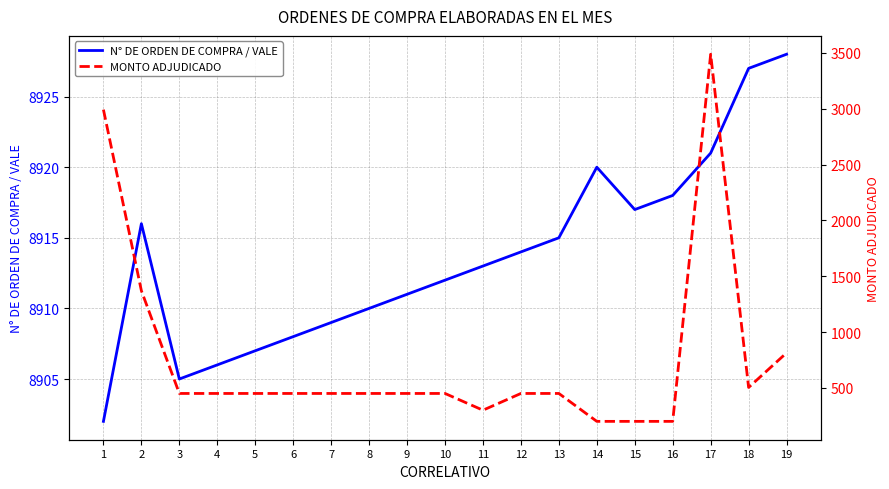

Reading left to right, list all the values displayed in this chart.

N° DE ORDEN DE COMPRA / VALE: 8902.0	8916.0	8905.0	8906.0	8907.0	8908.0	8909.0	8910.0	8911.0	8912.0	8913.0	8914.0	8915.0	8920.0	8917.0	8918.0	8921.0	8927.0	8928.0
MONTO ADJUDICADO: 2992.0	1370.0	450.0	450.0	450.0	450.0	450.0	450.0	450.0	450.0	300.0	450.0	450.0	200.0	200.0	200.0	3488.1	503.8	813.6